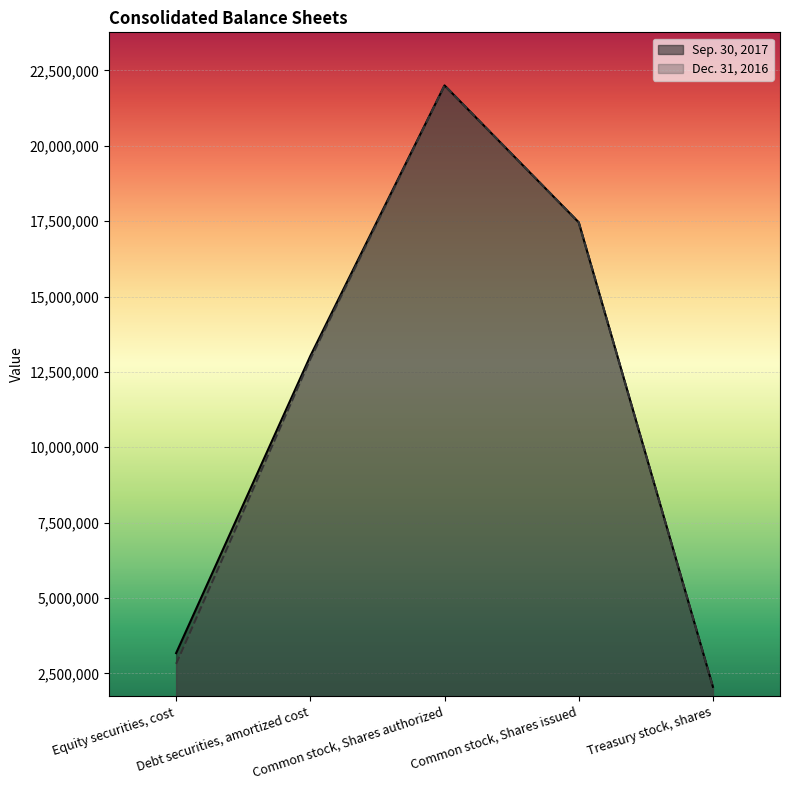

What is the difference between the maximum and minimum values in the Sep. 30, 2017 series?

19943797